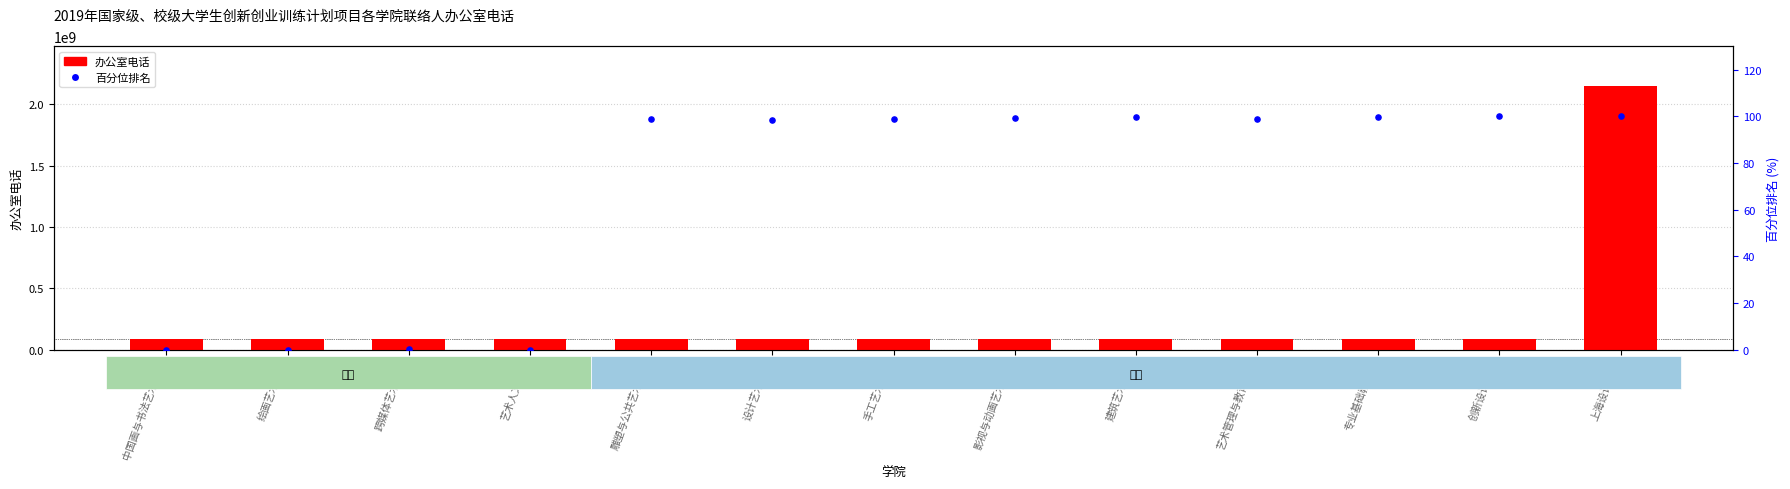

At how many categories does at least one series exceed 536446085?

1